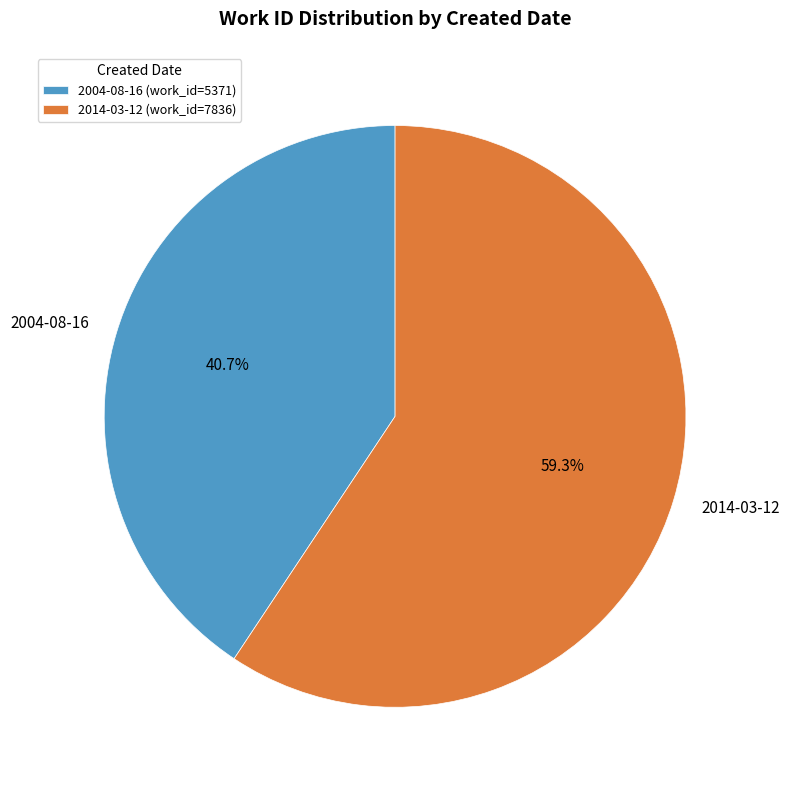

How many segments does this pie chart have?

2